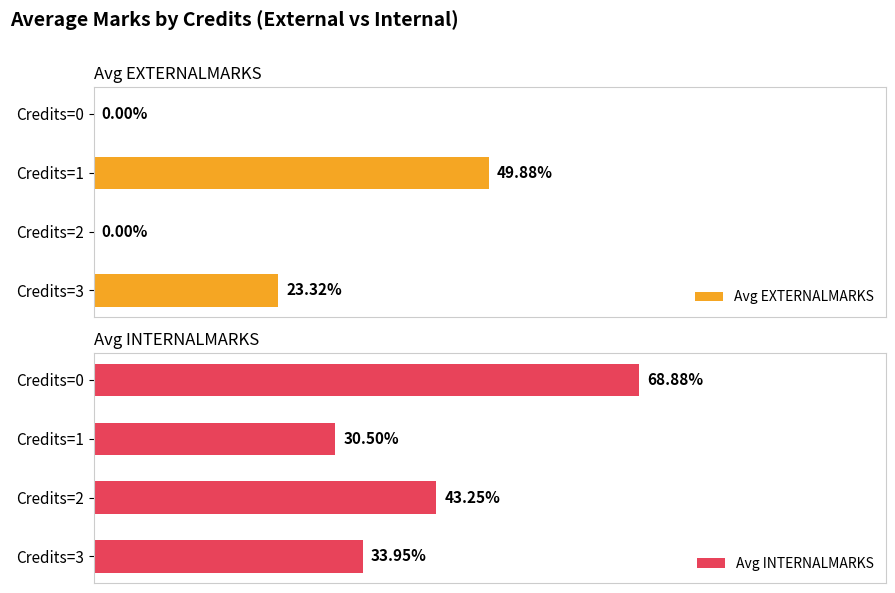

What is the average value of the Avg EXTERNALMARKS series?

18.3